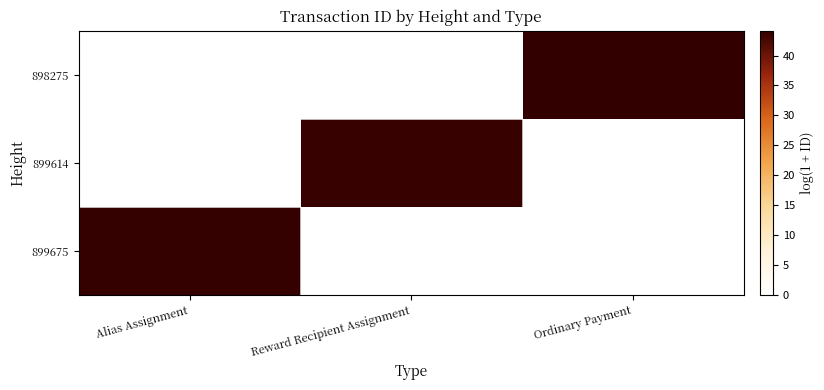

Which has a higher value, Alias Assignment or Reward Recipient Assignment?

Alias Assignment